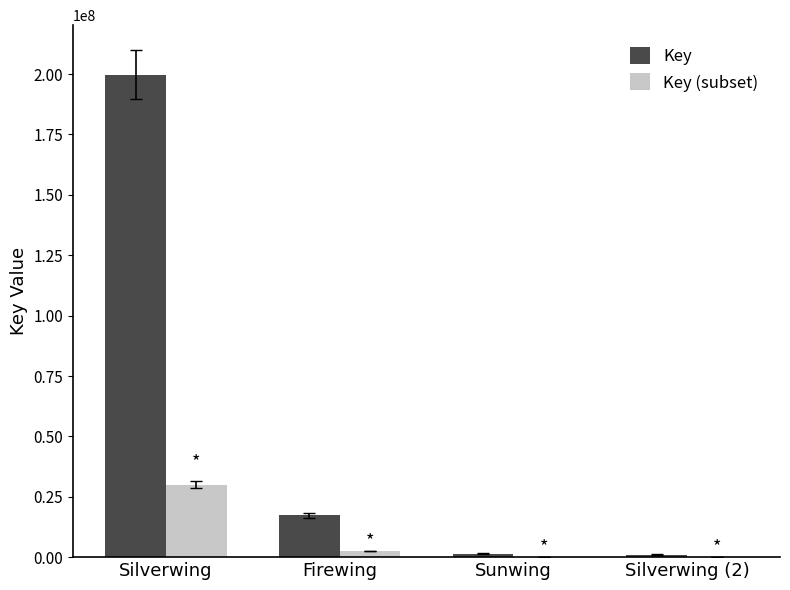

What is the spread (max minus min) of values at Silverwing (2)?

926171.9